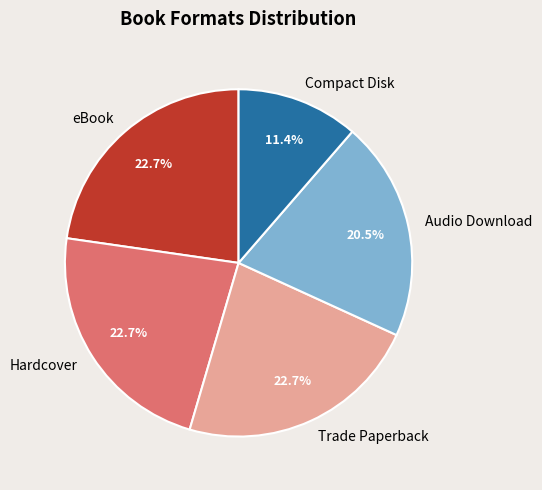

Approximately how many times larger is the value at eBook compared to Audio Download?

1.1